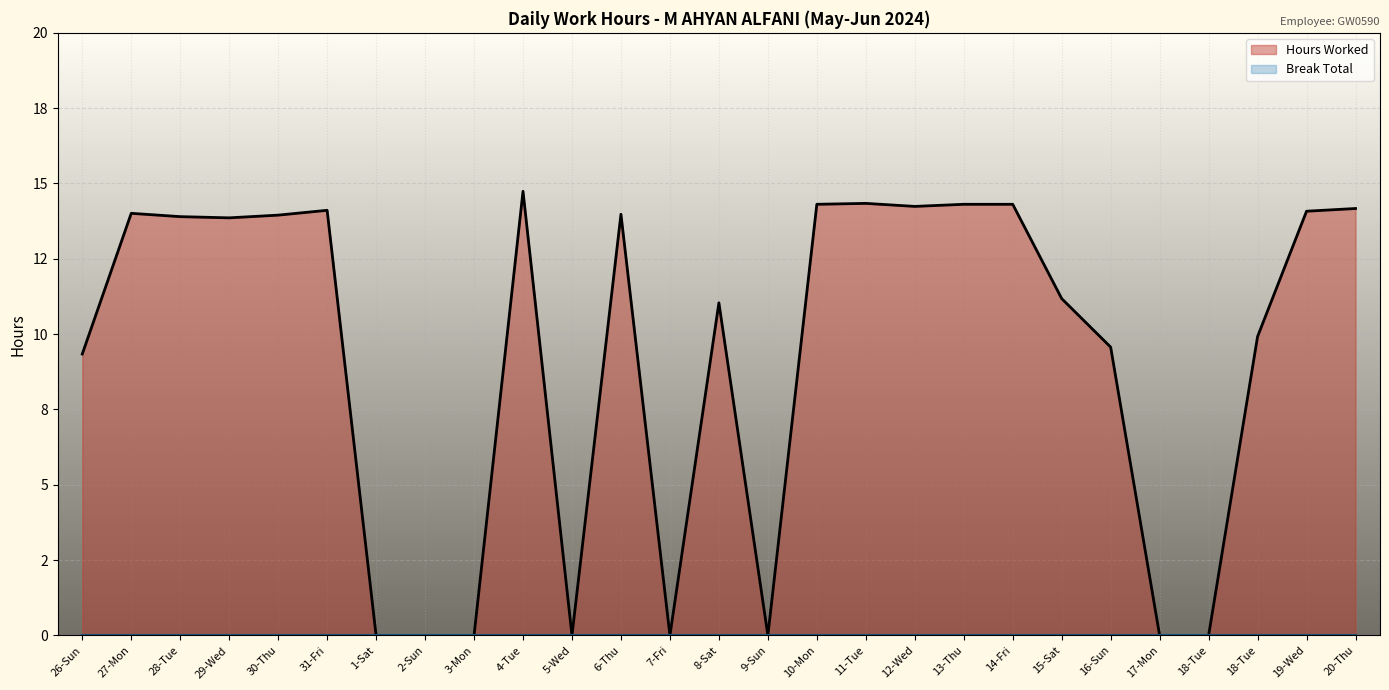

Where does the data first go above 13?

27-Mon